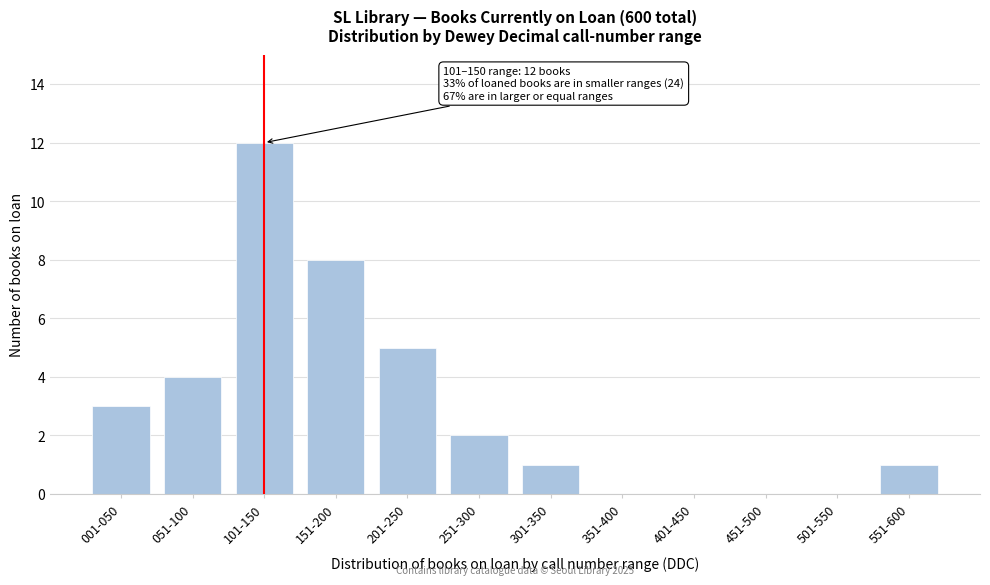

Reading left to right, extract all data points from this chart.

001-050=3	051-100=4	101-150=12	151-200=8	201-250=5	251-300=2	301-350=1	351-400=0	401-450=0	451-500=0	501-550=0	551-600=1